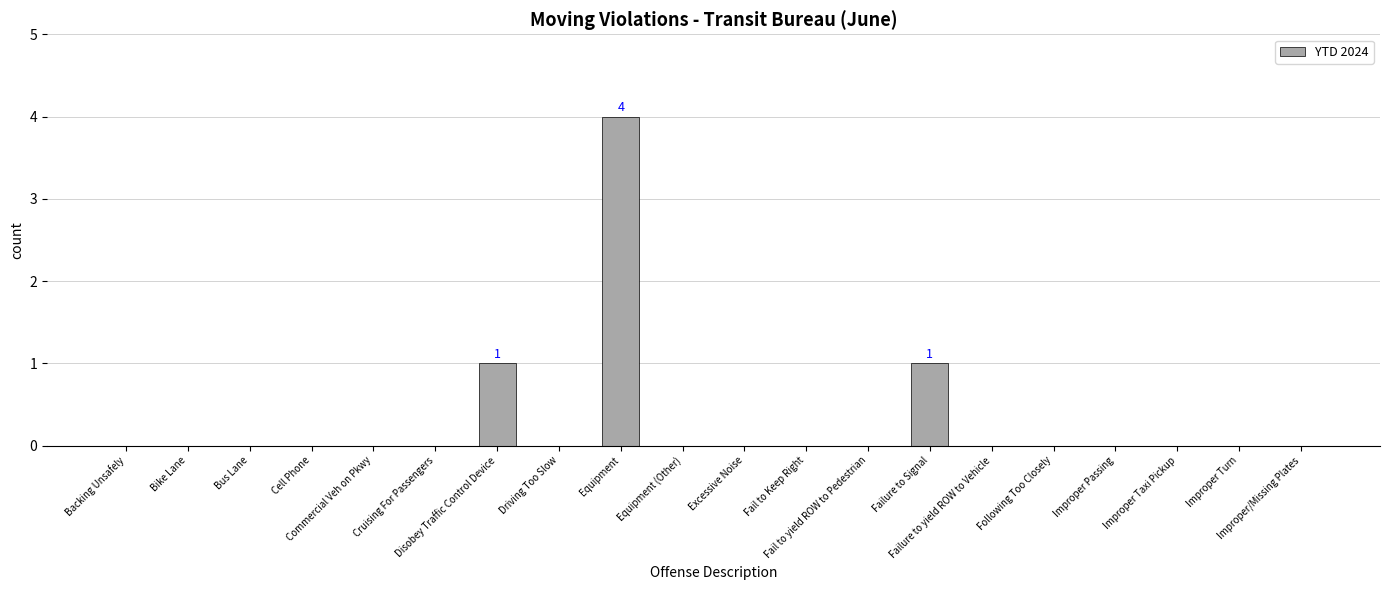

How many categories are shown in the chart?

20